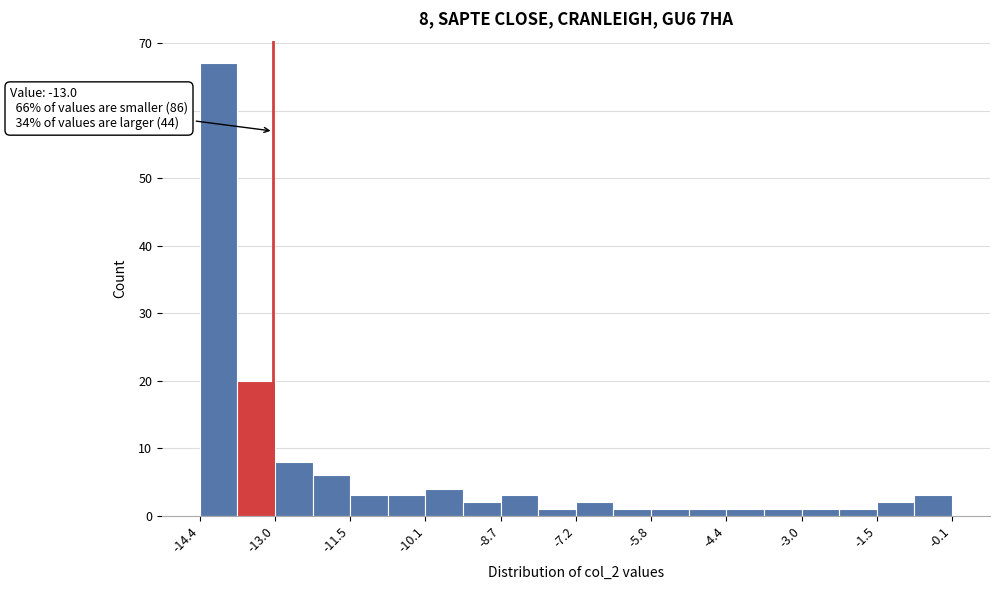

Read against the x-axis, roughly where is the centre of the tallest bar?

-14.0